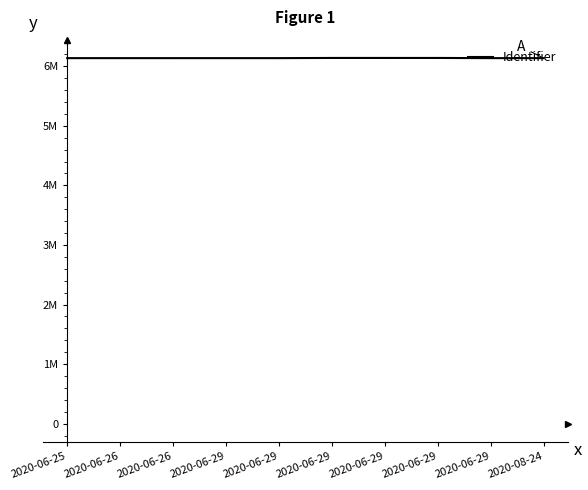

What is the ratio of the value at 2020-08-24 to the value at 2020-06-29?

1.0